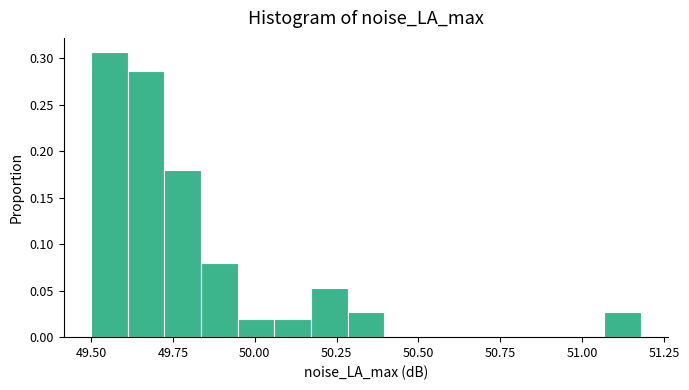

Read against the x-axis, roughly where is the centre of the tallest bar?

49.55